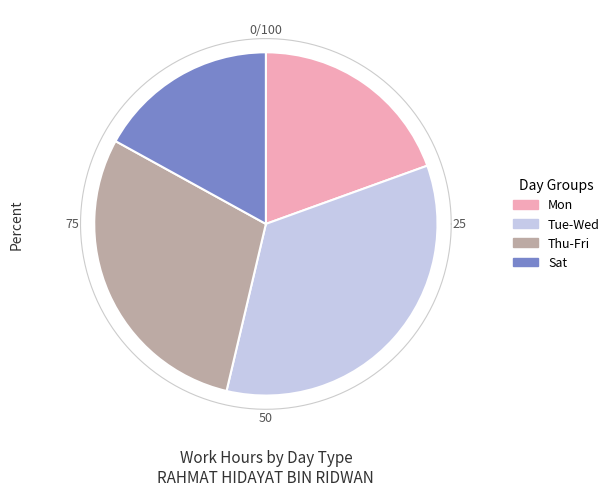

Do 27-Sat and 19-Mon together represent more than half of the pie?

No